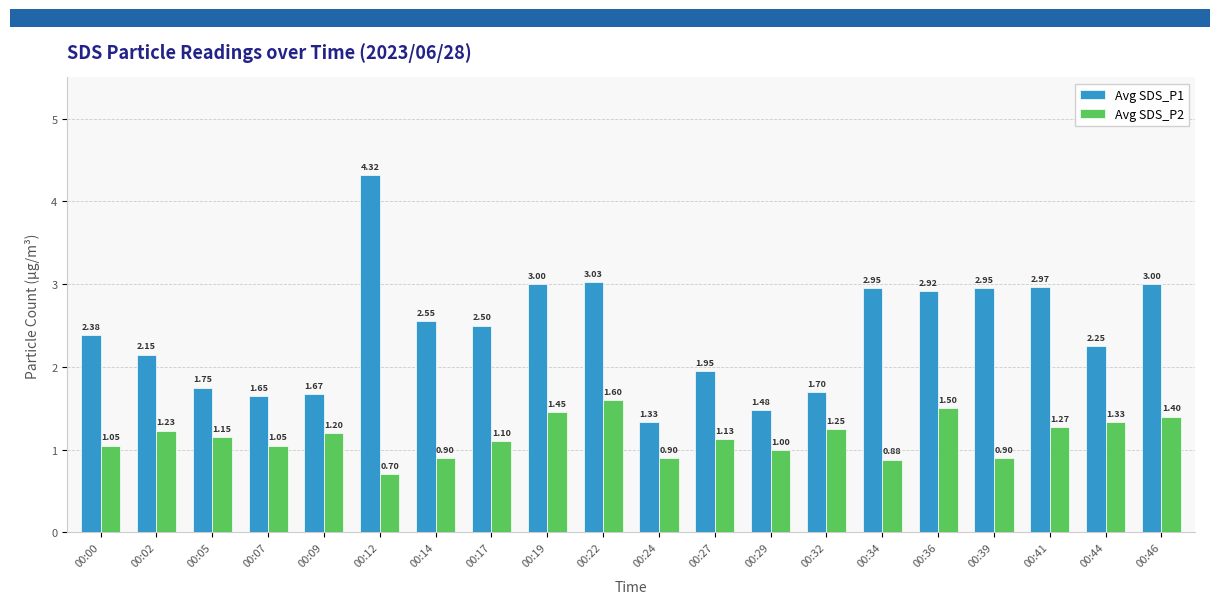

Between 00:24 and 00:44, which series saw the biggest shift?

Avg SDS_P1